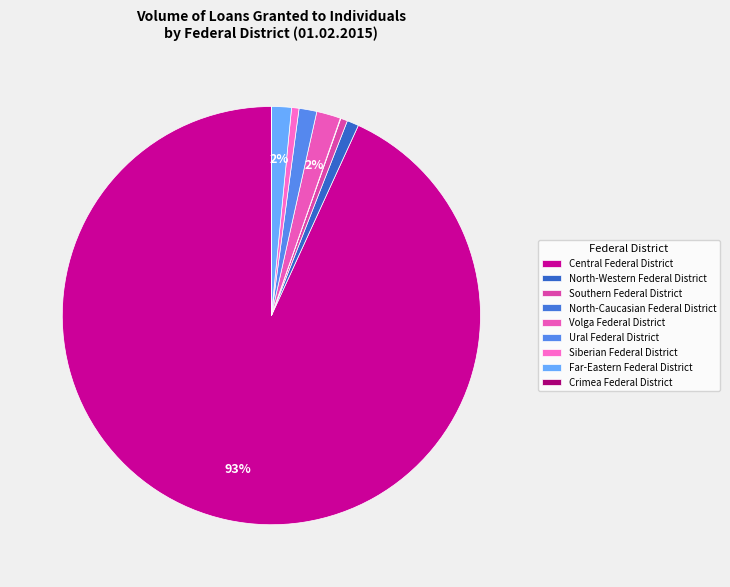

To the nearest percent, what portion does Ural Federal District represent?

1%